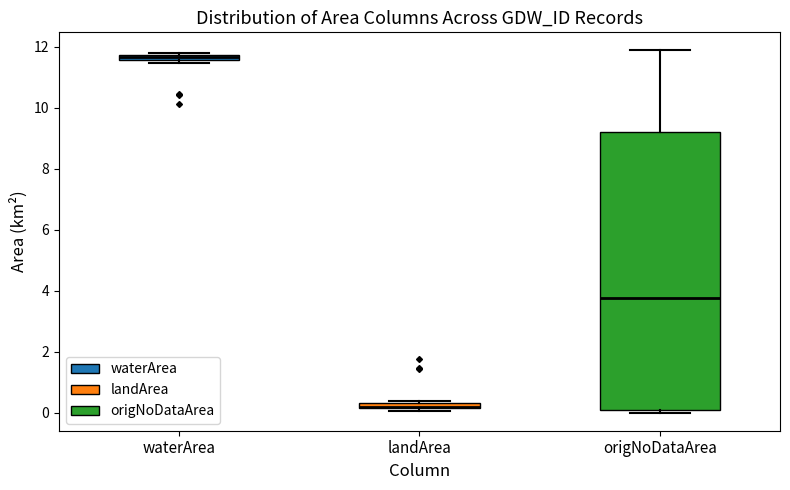

Which box is the tallest, from its lower edge to its upper edge?

origNoDataArea